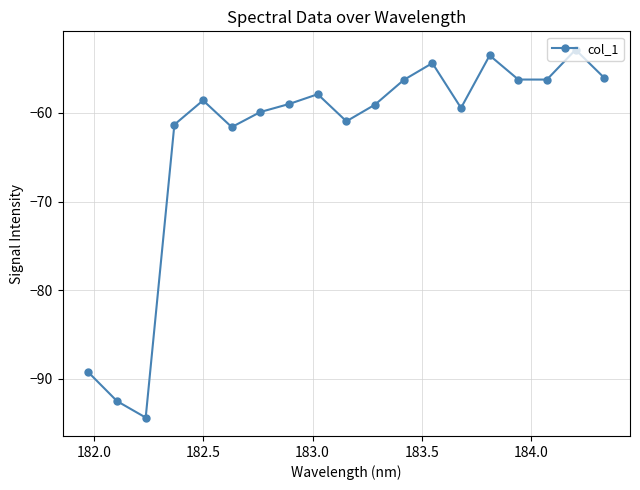

What is the value of the 15th point from the left?

-53.5